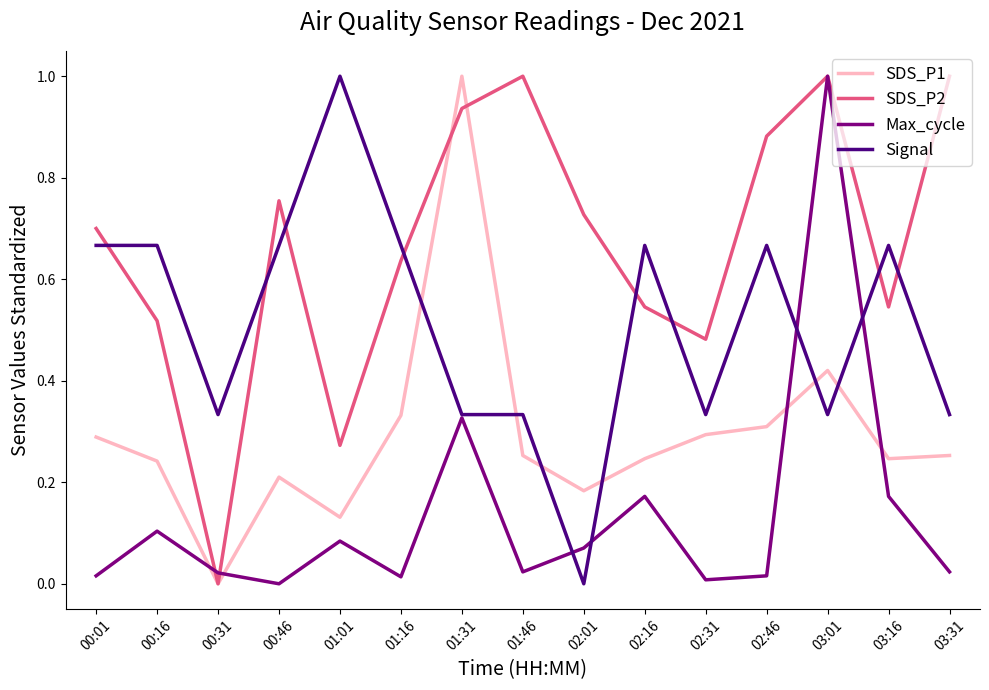

What is the greatest value displayed?

1.0